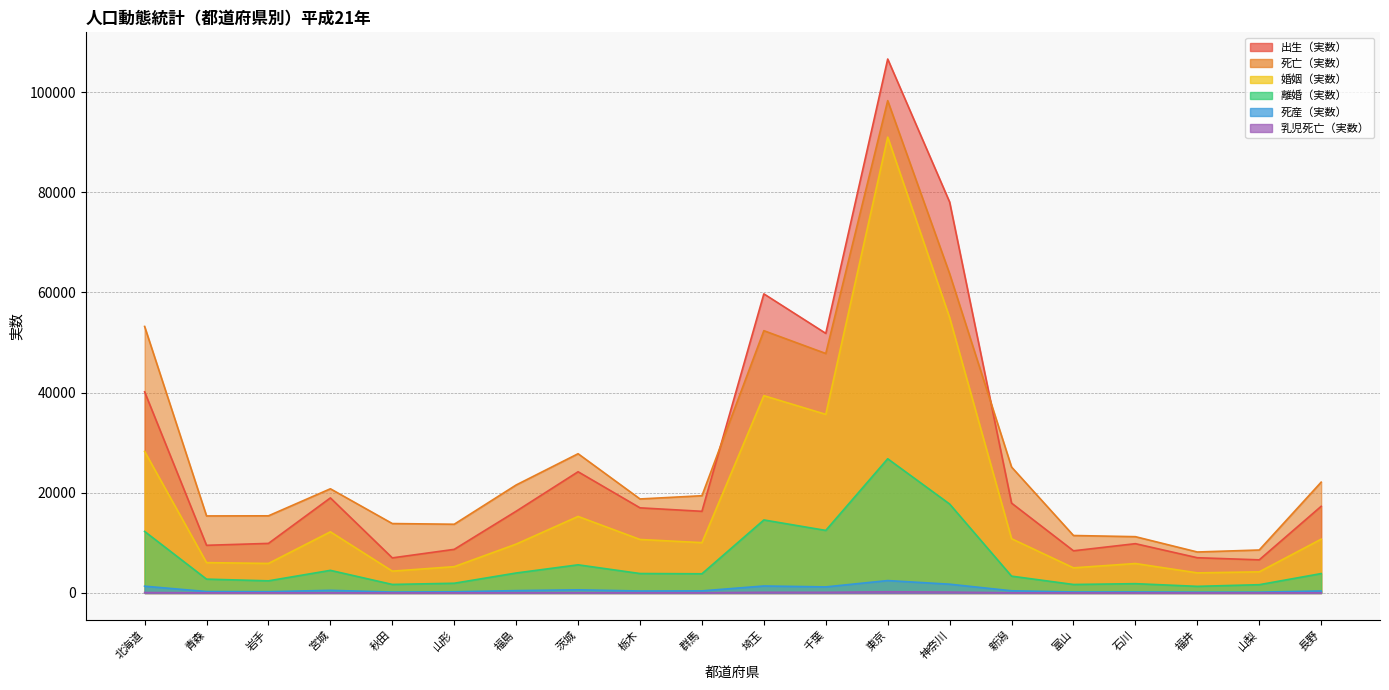

Reading left to right, transcribe all the data shown in this chart.

出生（実数）: 北海道=40165	青森=9523	岩手=9904	宮城=18988	秋田=7013	山形=8715	福島=16326	茨城=24209	栃木=17004	群馬=16310	埼玉=59725	千葉=51839	東京=106613	神奈川=78057	新潟=17948	富山=8426	石川=9849	福井=7042	山梨=6621	長野=17310
死亡（実数）: 北海道=53221	青森=15387	岩手=15410	宮城=20808	秋田=13866	山形=13729	福島=21568	茨城=27807	栃木=18777	群馬=19421	埼玉=52374	千葉=47819	東京=98304	神奈川=63745	新潟=25148	富山=11480	石川=11246	福井=8187	山梨=8586	長野=22130
婚姻（実数）: 北海道=28271	青森=6067	岩手=5900	宮城=12217	秋田=4364	山形=5258	福島=9764	茨城=15286	栃木=10687	群馬=10054	埼玉=39399	千葉=35669	東京=91028	神奈川=54983	新潟=10838	富山=5024	石川=5887	福井=4017	山梨=4226	長野=10744
離婚（実数）: 北海道=12294	青森=2768	岩手=2429	宮城=4522	秋田=1708	山形=1947	福島=3993	茨城=5627	栃木=3888	群馬=3837	埼玉=14584	千葉=12494	東京=26803	神奈川=17763	新潟=3365	富山=1699	石川=1863	福井=1327	山梨=1658	長野=3878
死産（実数）: 北海道=1361	青森=290	岩手=265	宮城=529	秋田=190	山形=247	福島=474	茨城=631	栃木=399	群馬=423	埼玉=1400	千葉=1217	東京=2482	神奈川=1758	新潟=442	富山=205	石川=207	福井=165	山梨=169	長野=405
乳児死亡（実数）: 北海道=89	青森=33	岩手=35	宮城=38	秋田=17	山形=27	福島=47	茨城=53	栃木=43	群馬=44	埼玉=140	千葉=137	東京=246	神奈川=187	新潟=35	富山=20	石川=19	福井=15	山梨=18	長野=38